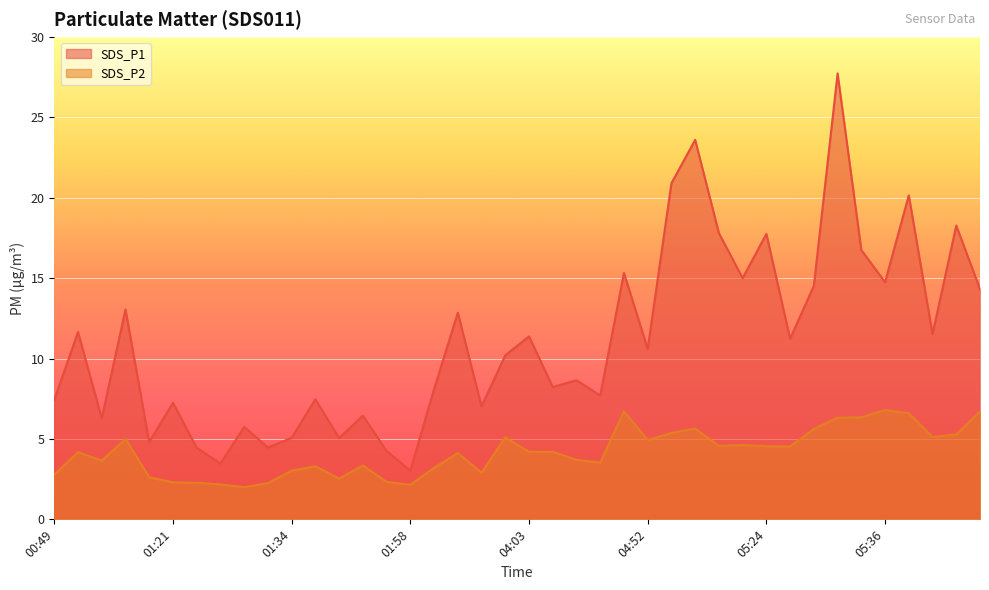

What is the minimum value shown in the chart?

2.0